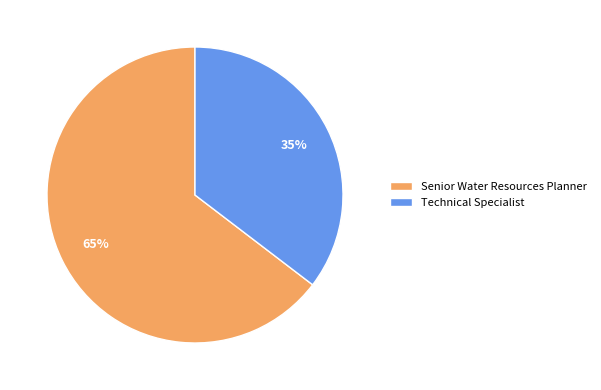

How many slices are in this pie chart?

2